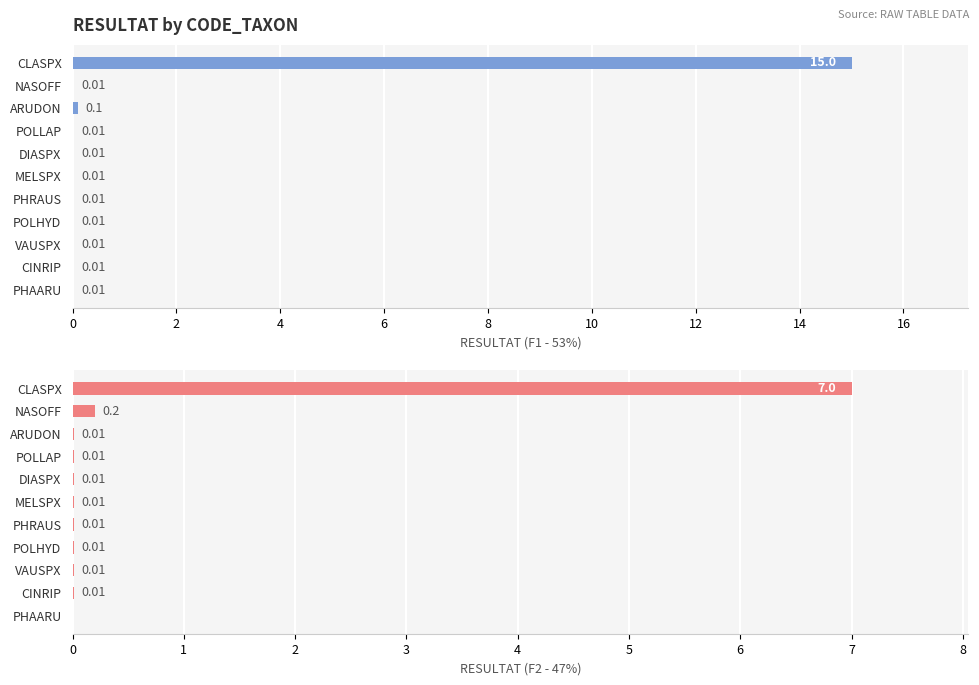

Is it true that F1 equals 0.0 at VAUSPX?

True